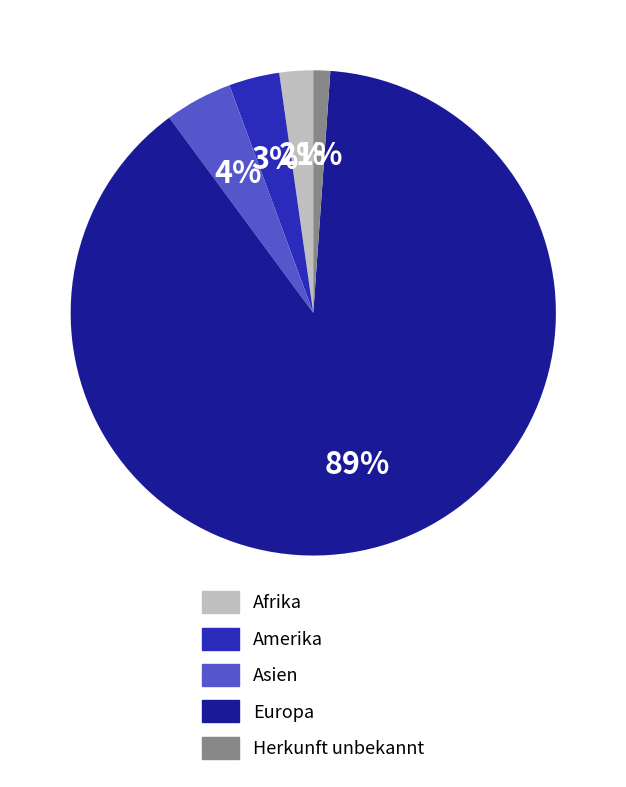

What percentage is the Amerika slice, to the nearest percent?

3%